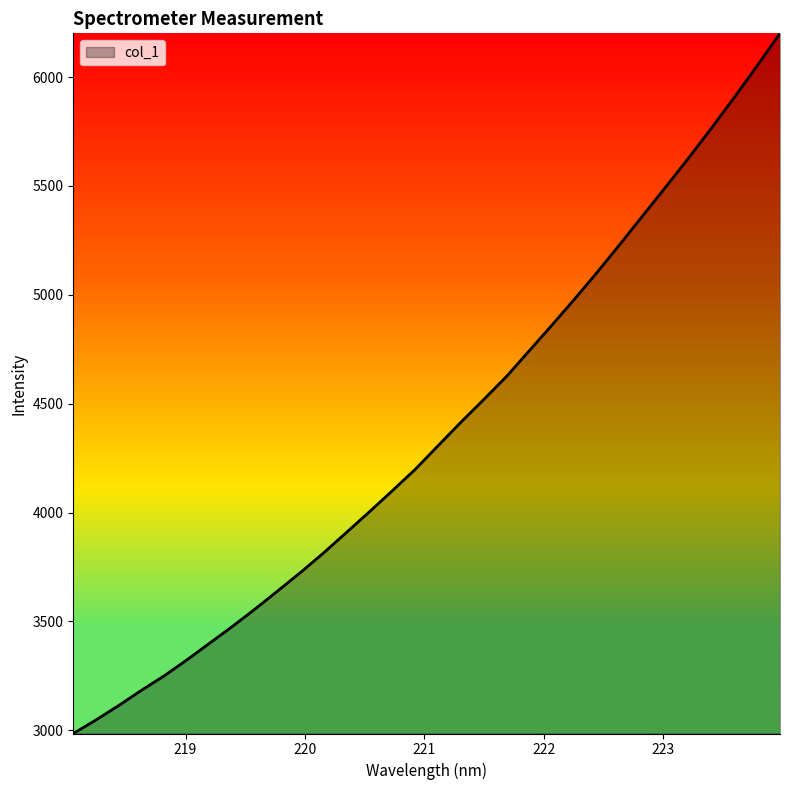

What is the difference between the maximum and minimum values?

3216.4